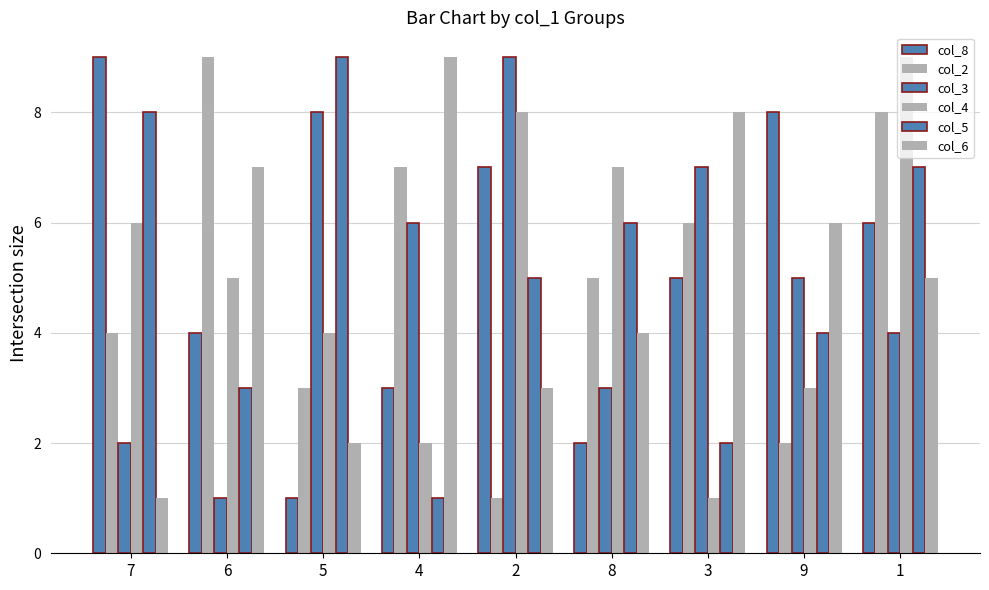

How many distinct data groups are displayed?

6